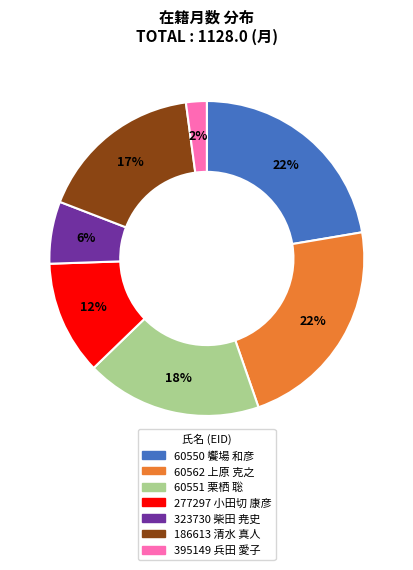

To the nearest percent, what portion does 323730 柴田 尭史 represent?

6%